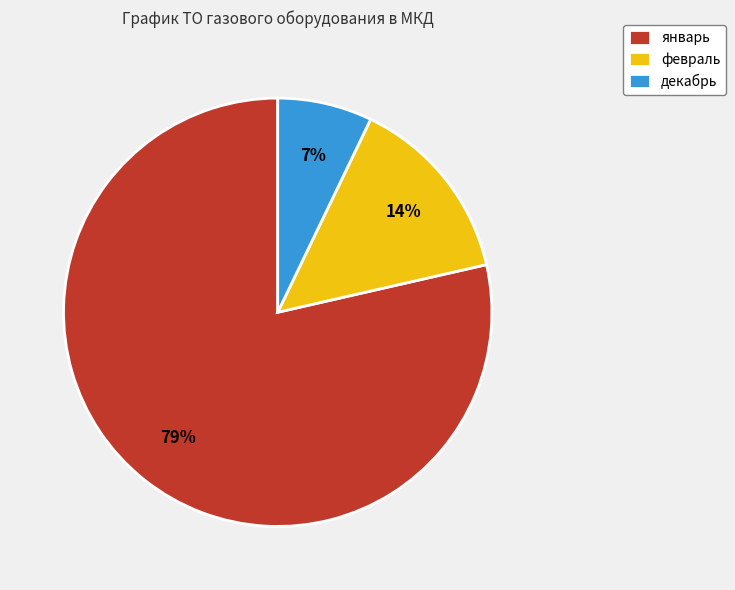

Combined, do декабрь and февраль account for over 50%?

No